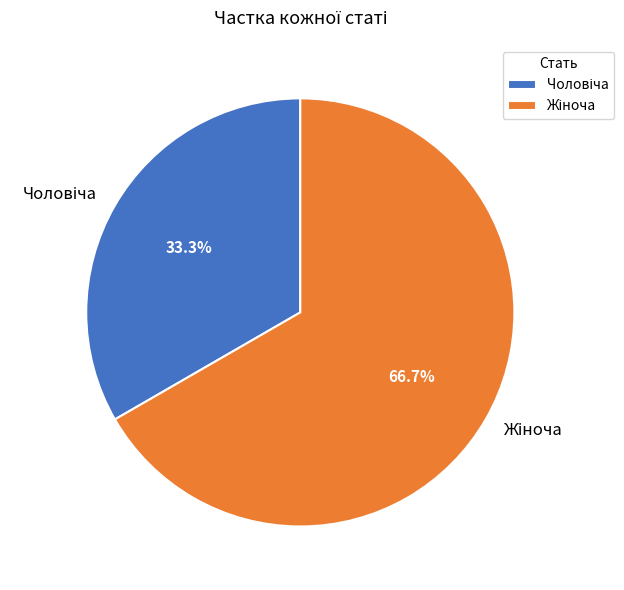

Does any single category account for the majority?

Yes